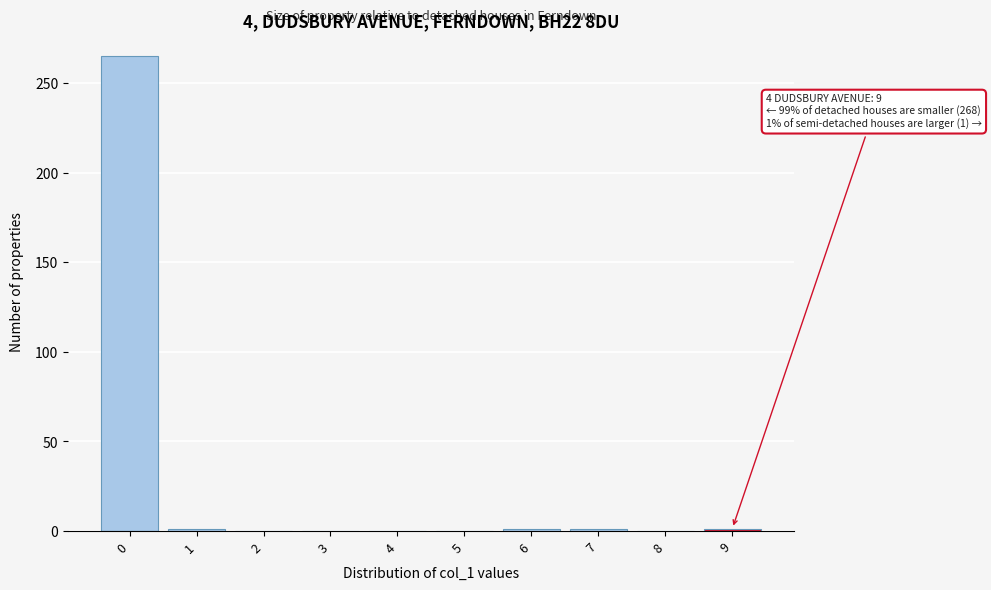

What is the greatest value displayed?

265